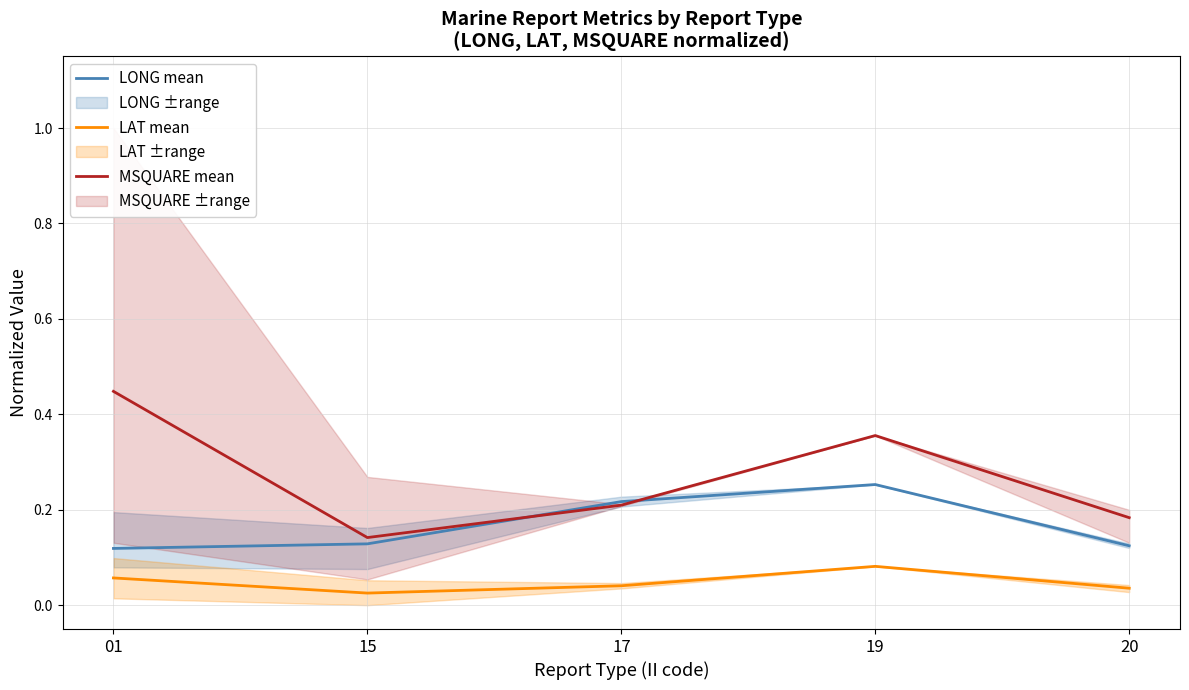

True or false: LONG mean has more than 2 points higher than both neighbors.

False